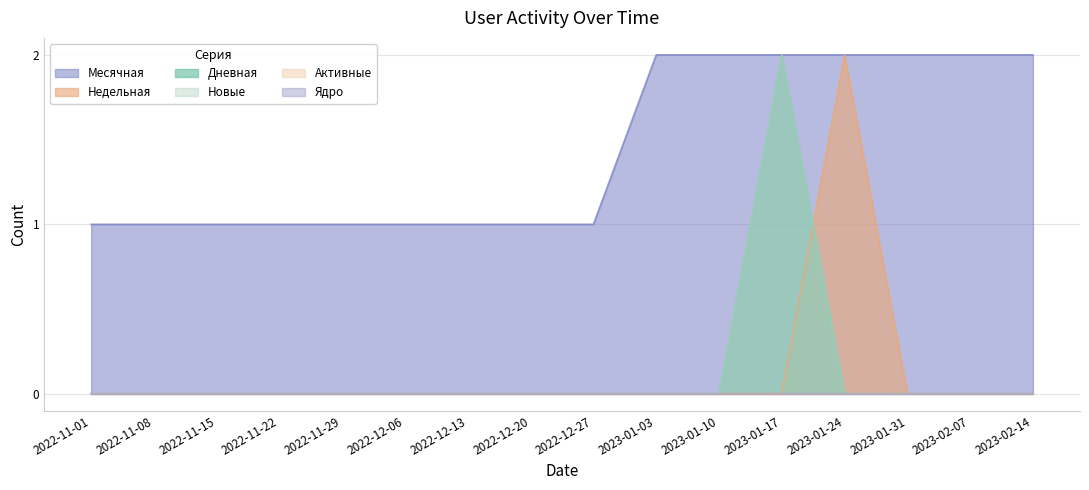

Reading right to left, list all the values displayed in this chart.

Месячная: 2	2	2	2	2	2	2	1	1	1	1	1	1	1	1	1
Недельная: 0	0	0	2	0	0	0	0	0	0	0	0	0	0	0	0
Дневная: 0	0	0	0	2	0	0	0	0	0	0	0	0	0	0	0
Новые: 0	0	0	0	2	0	0	0	0	0	0	0	0	0	0	0